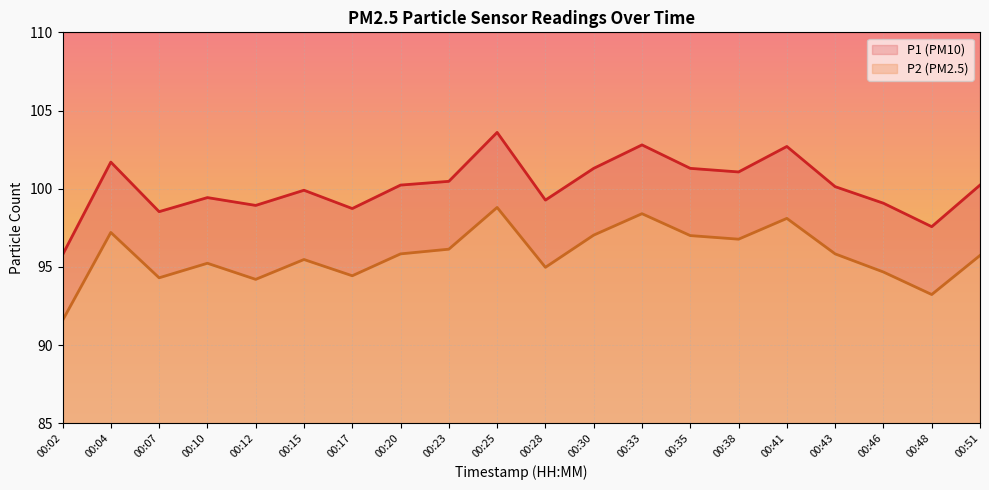

List the labels in order of P1 value, largest first.

00:25, 00:33, 00:41, 00:04, 00:30, 00:35, 00:38, 00:23, 00:20, 00:51, 00:43, 00:15, 00:10, 00:28, 00:46, 00:12, 00:17, 00:07, 00:48, 00:02